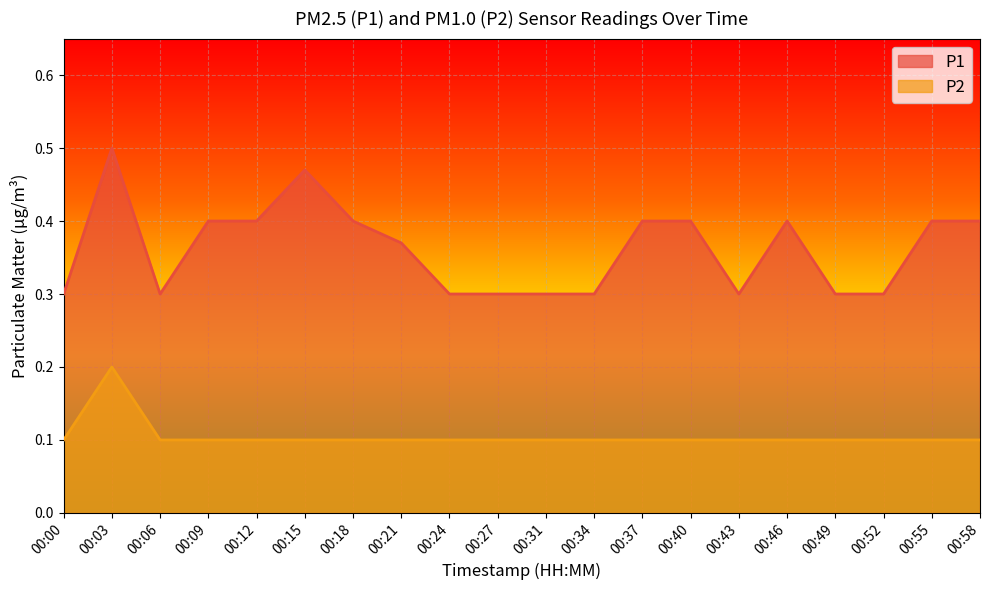

Reading right to left, extract all data points from this chart.

P1: 00:58=0.4	00:55=0.4	00:52=0.3	00:49=0.3	00:46=0.4	00:43=0.3	00:40=0.4	00:37=0.4	00:34=0.3	00:31=0.3	00:27=0.3	00:24=0.3	00:21=0.4	00:18=0.4	00:15=0.5	00:12=0.4	00:09=0.4	00:06=0.3	00:03=0.5	00:00=0.3
P2: 00:58=0.1	00:55=0.1	00:52=0.1	00:49=0.1	00:46=0.1	00:43=0.1	00:40=0.1	00:37=0.1	00:34=0.1	00:31=0.1	00:27=0.1	00:24=0.1	00:21=0.1	00:18=0.1	00:15=0.1	00:12=0.1	00:09=0.1	00:06=0.1	00:03=0.2	00:00=0.1